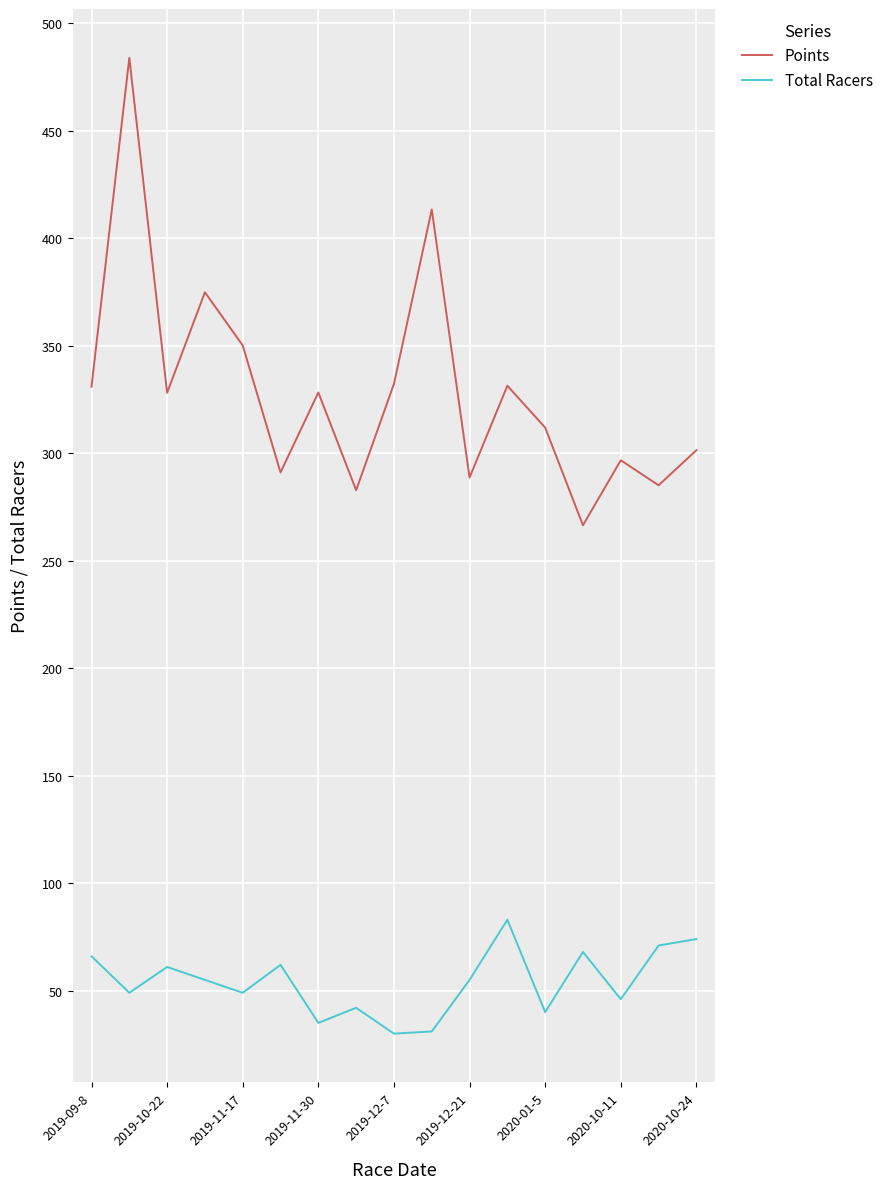

Does the chart display data point markers on the line(s)?

No